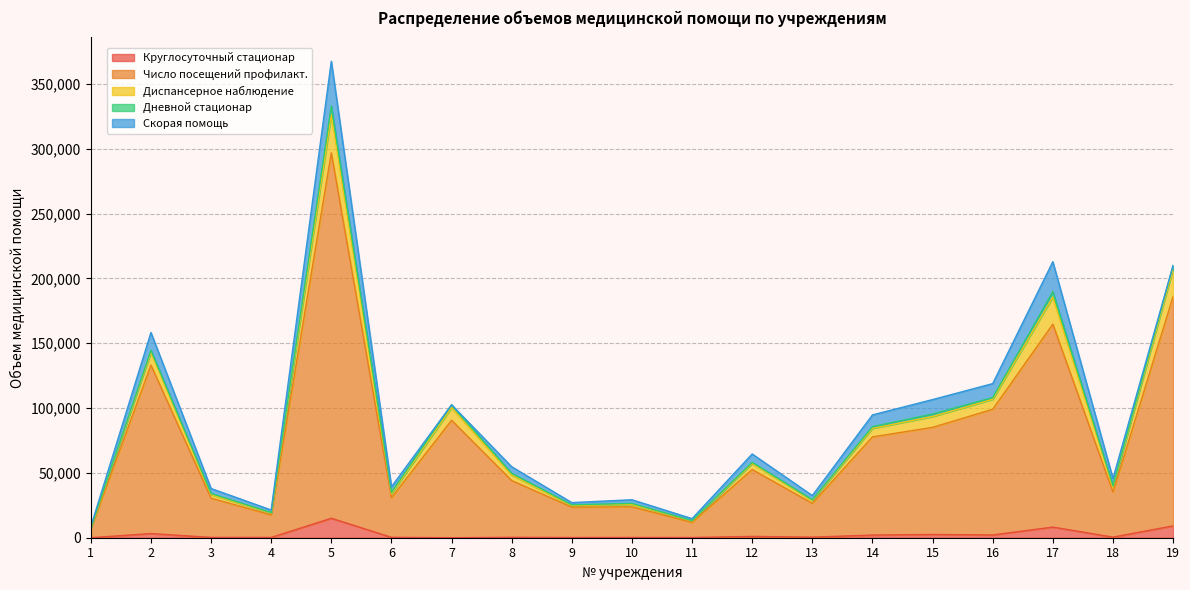

Does the chart display data point markers on the line(s)?

No